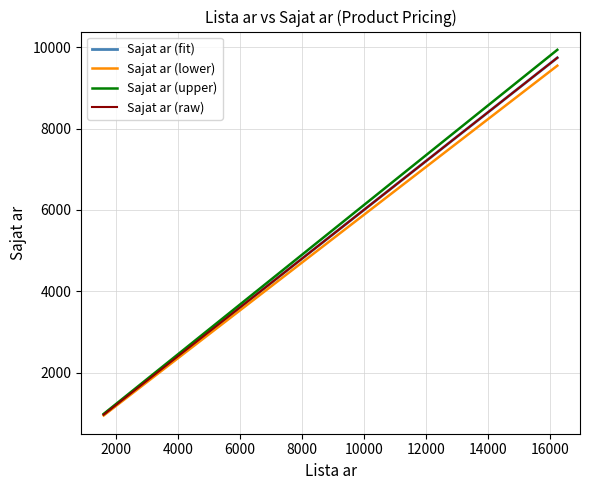

The chart shows a value of 1398 at 2330. True or false?

True